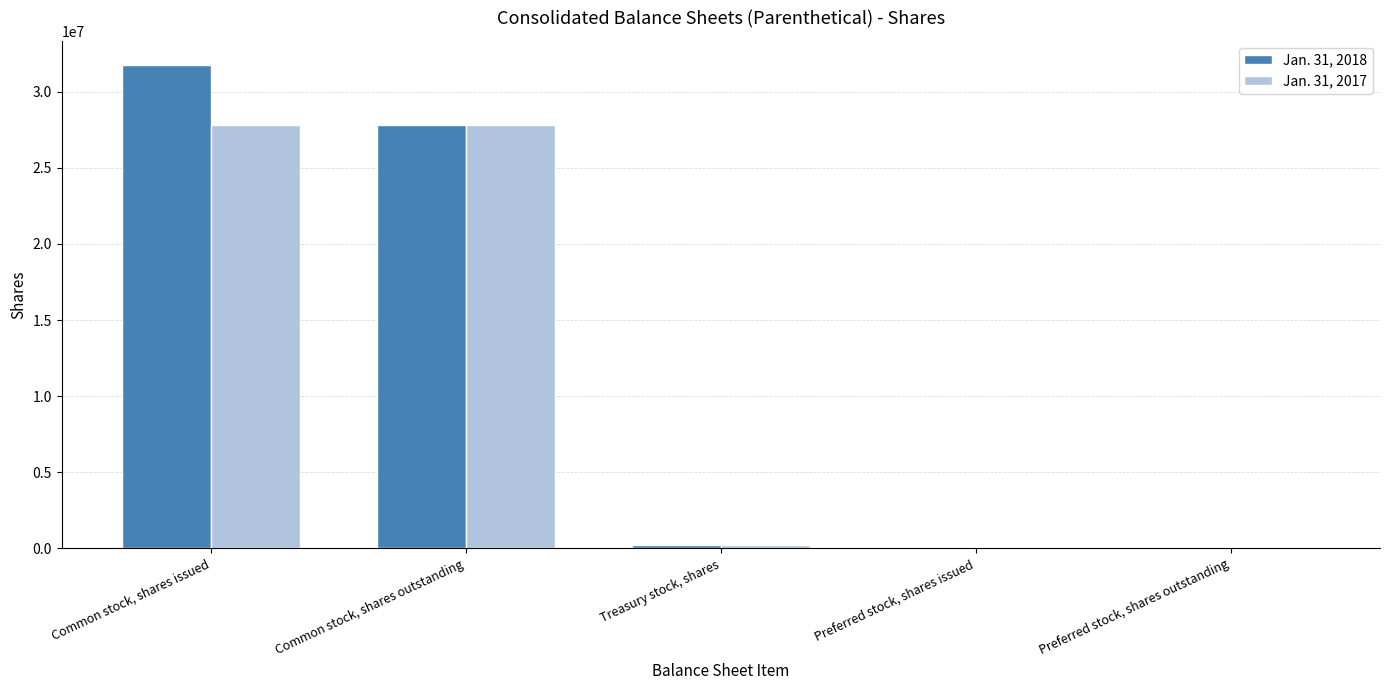

What is the total value across all series at Common stock, shares outstanding?

55621434